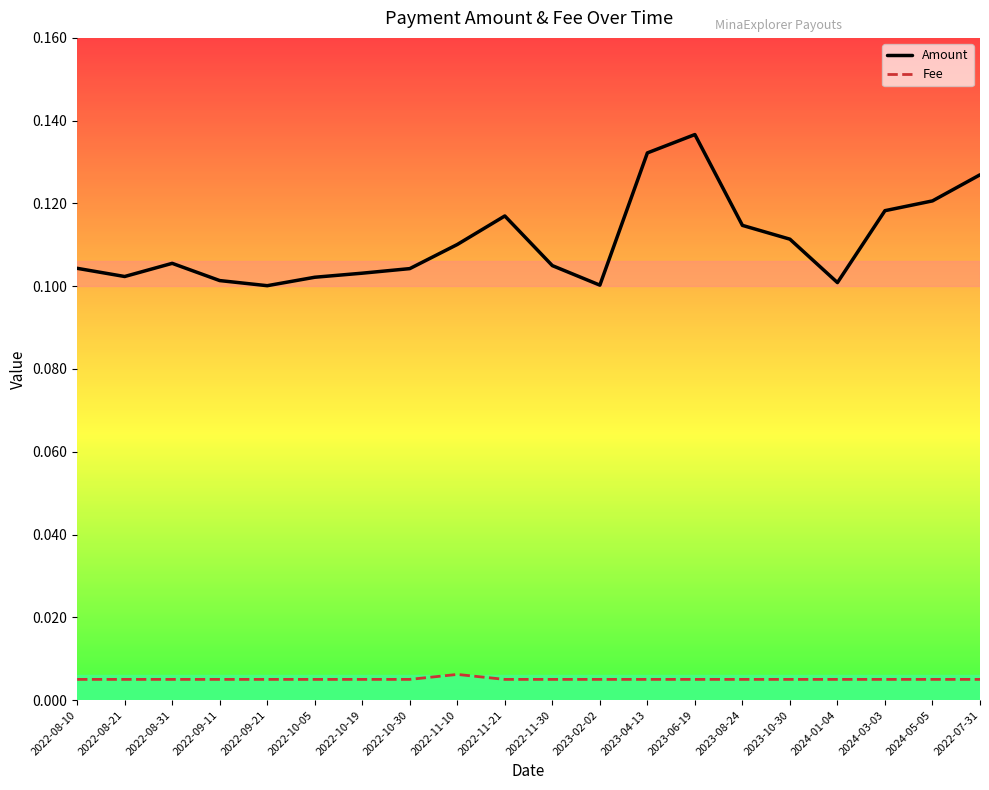

Which category has the highest value across all series?

2023-06-19